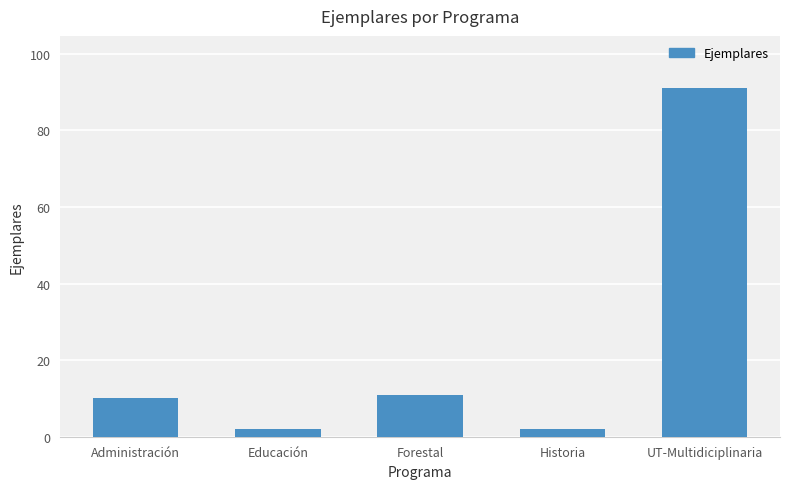

What is the value of the 4th bar from the left?

2